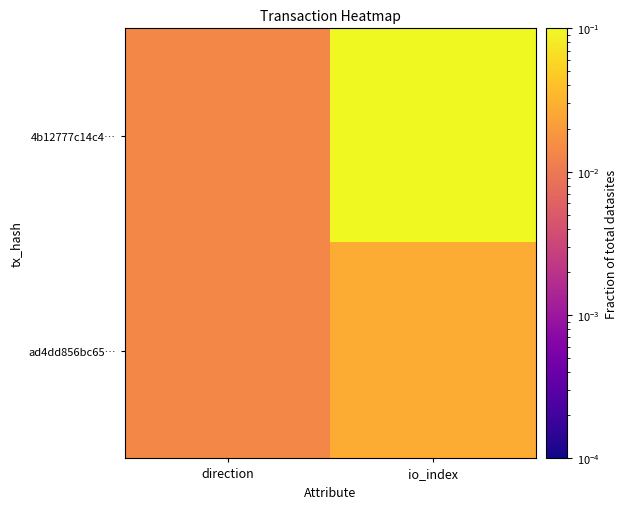

Between io_index and direction, which is larger?

io_index